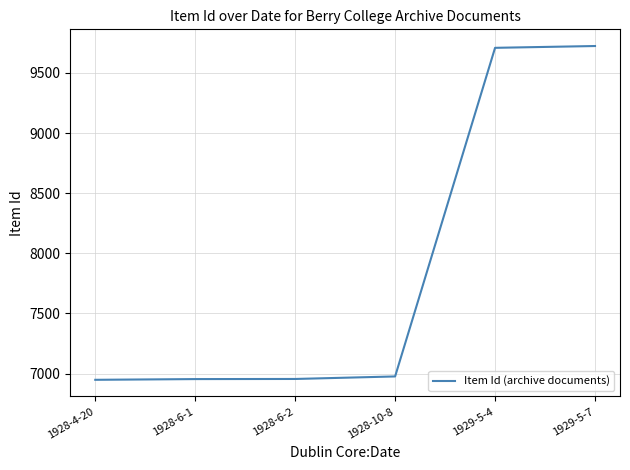

Is it true that the value at 1928-10-8 is 3679?

False